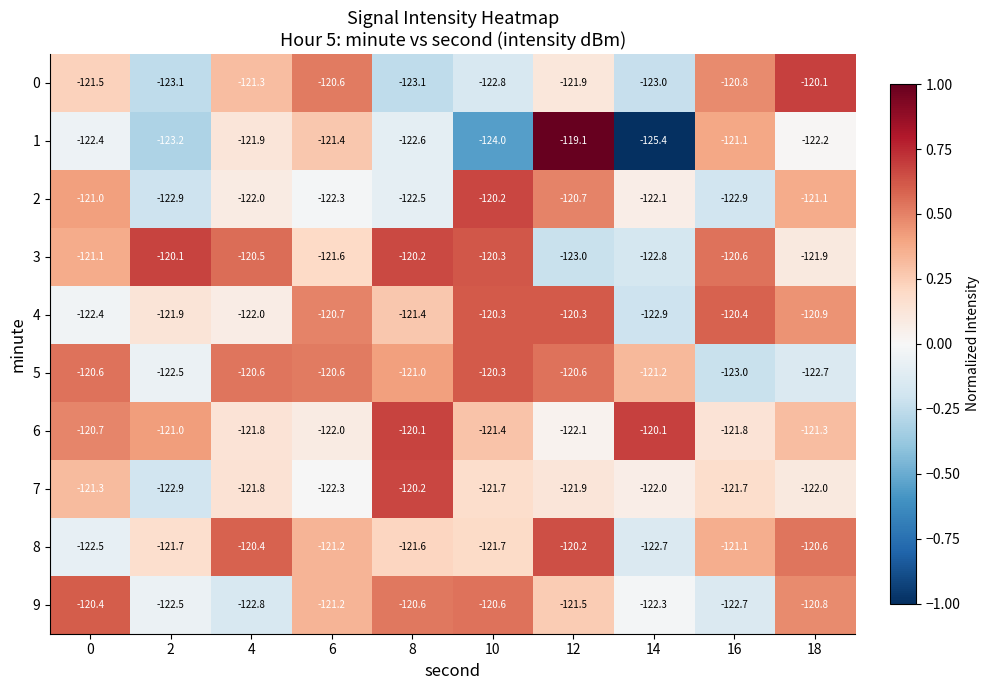

What is the maximum value shown in the chart?

1.0